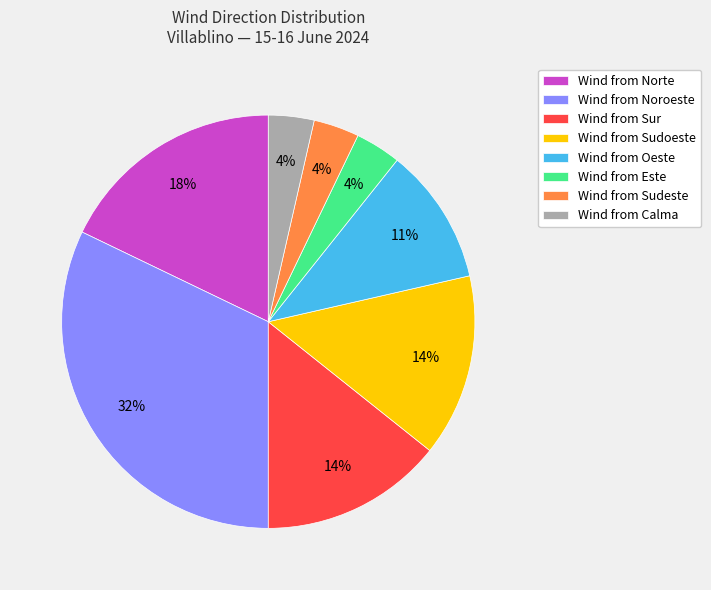

To the nearest percent, what portion does Wind from Calma represent?

4%